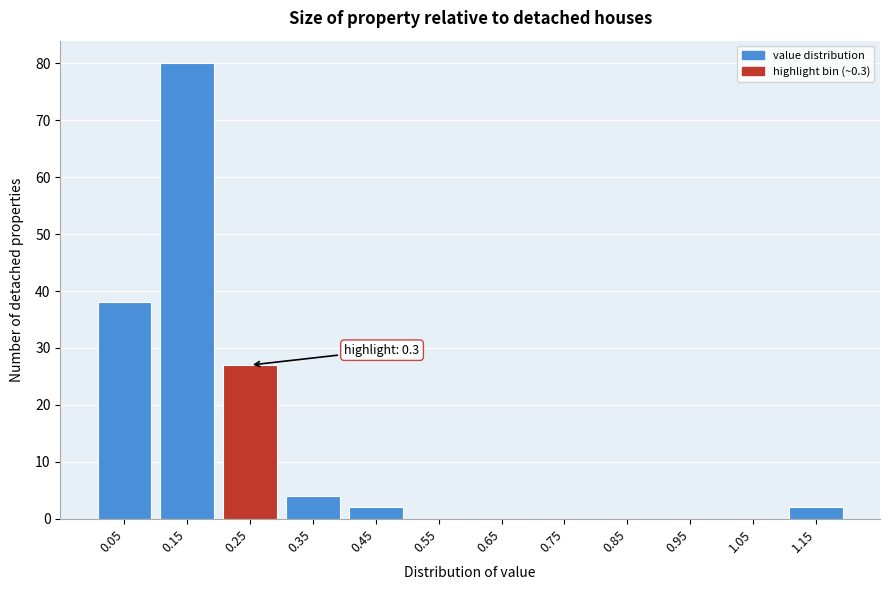

Reading left to right, extract all data points from this chart.

0.05=38	0.15=80	0.25=27	0.35=4	0.45=2	0.55=0	0.65=0	0.75=0	0.85=0	0.95=0	1.05=0	1.15=2